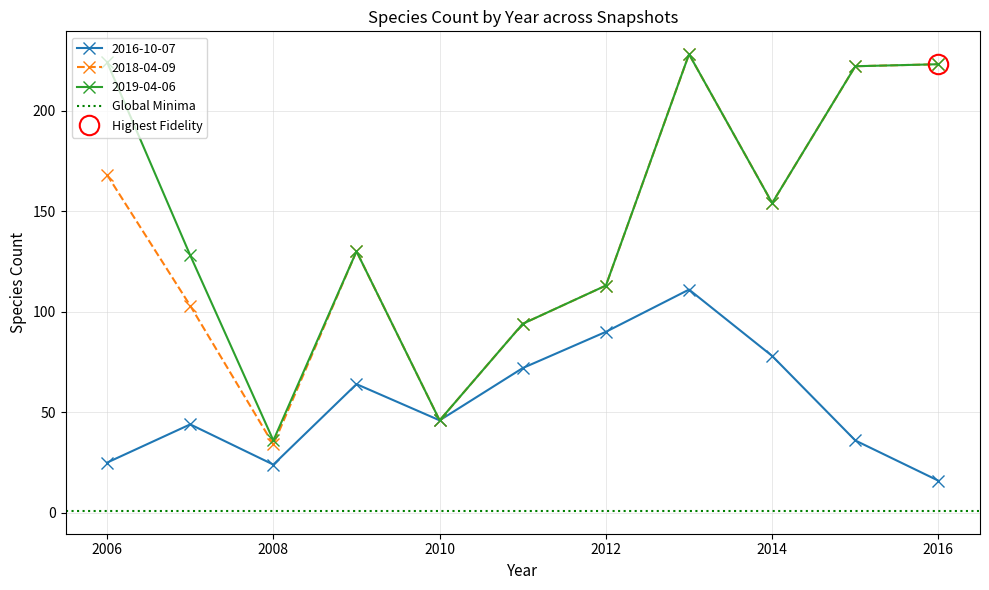

At which category does 2019-04-06 reach its first local peak?

2009